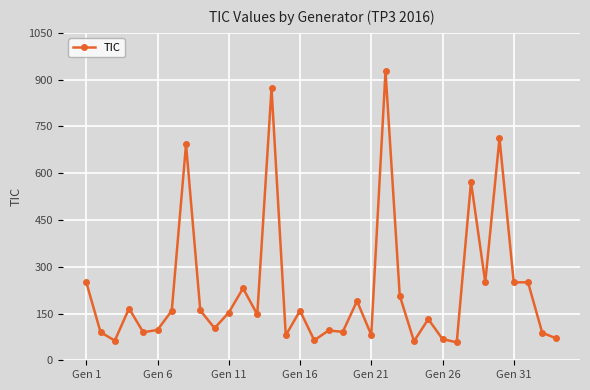

What is the difference between the maximum and minimum values?

869.5